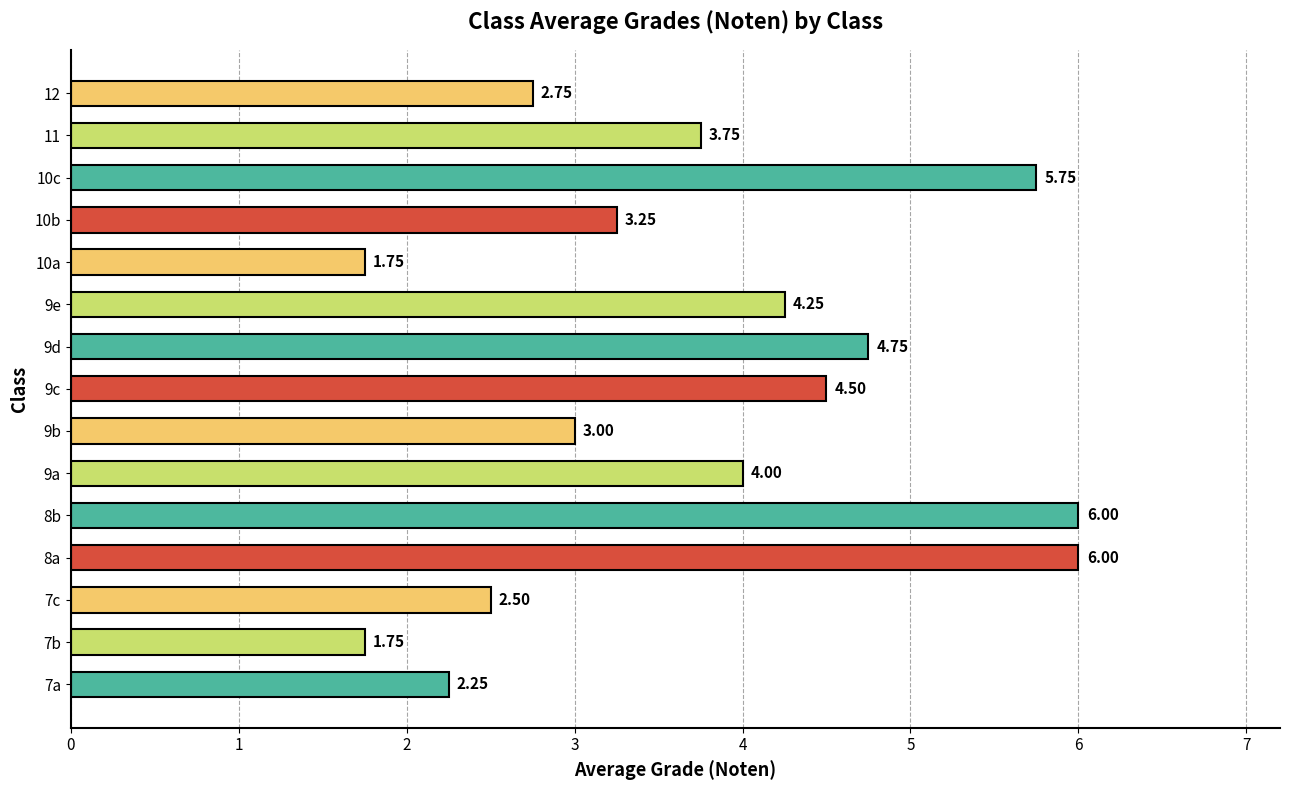

What is the change in value from 8b to 9b?

-3.0